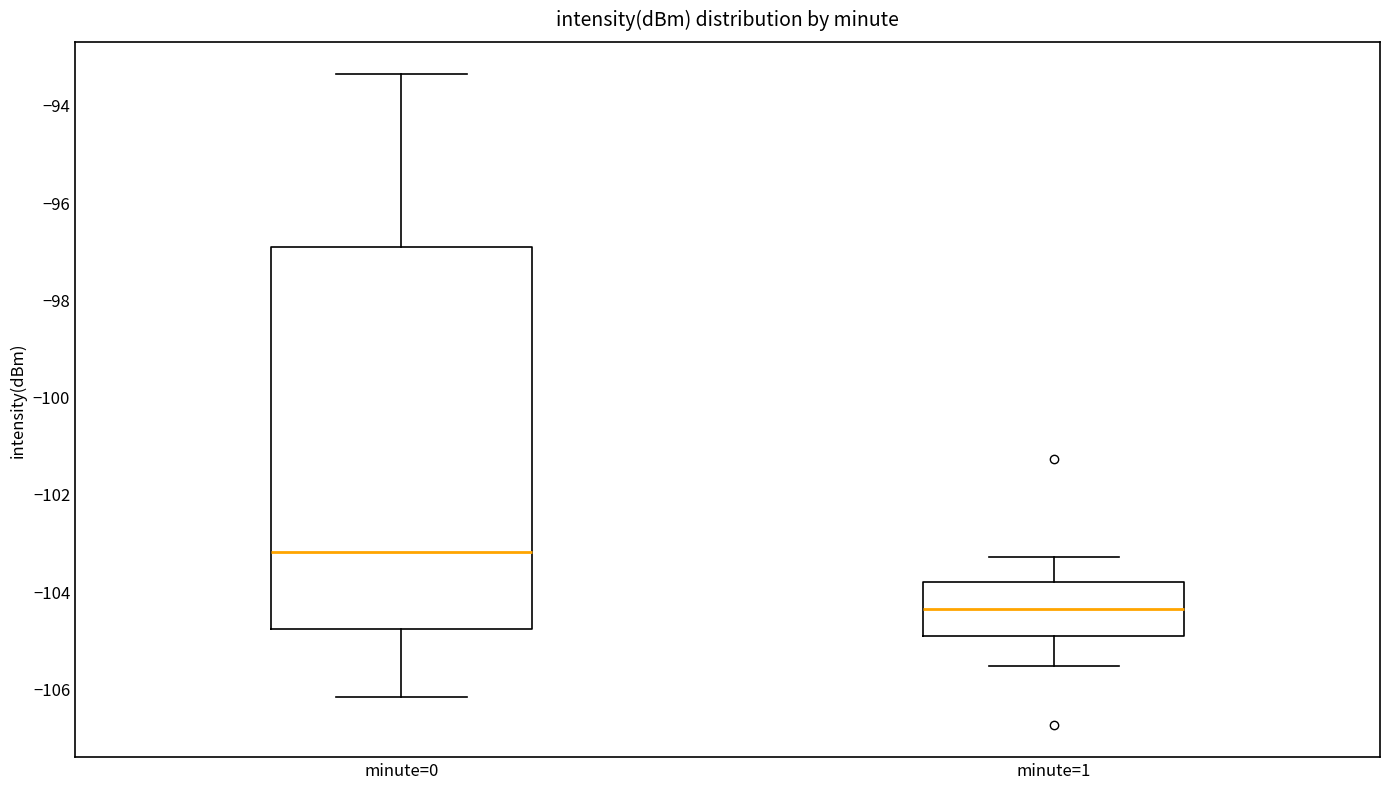

Which box has the lowest median line?

minute=1